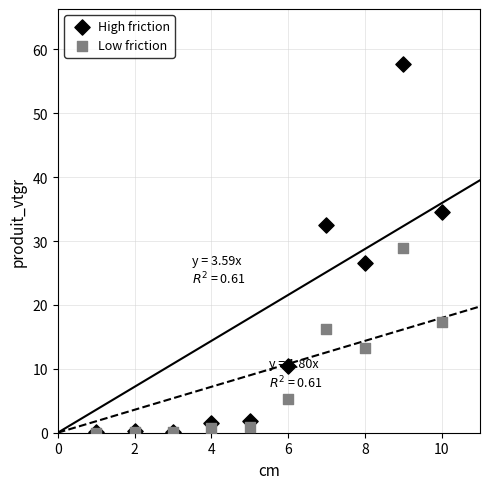

In the Low friction series, what Y value is closest to 14?

13.3